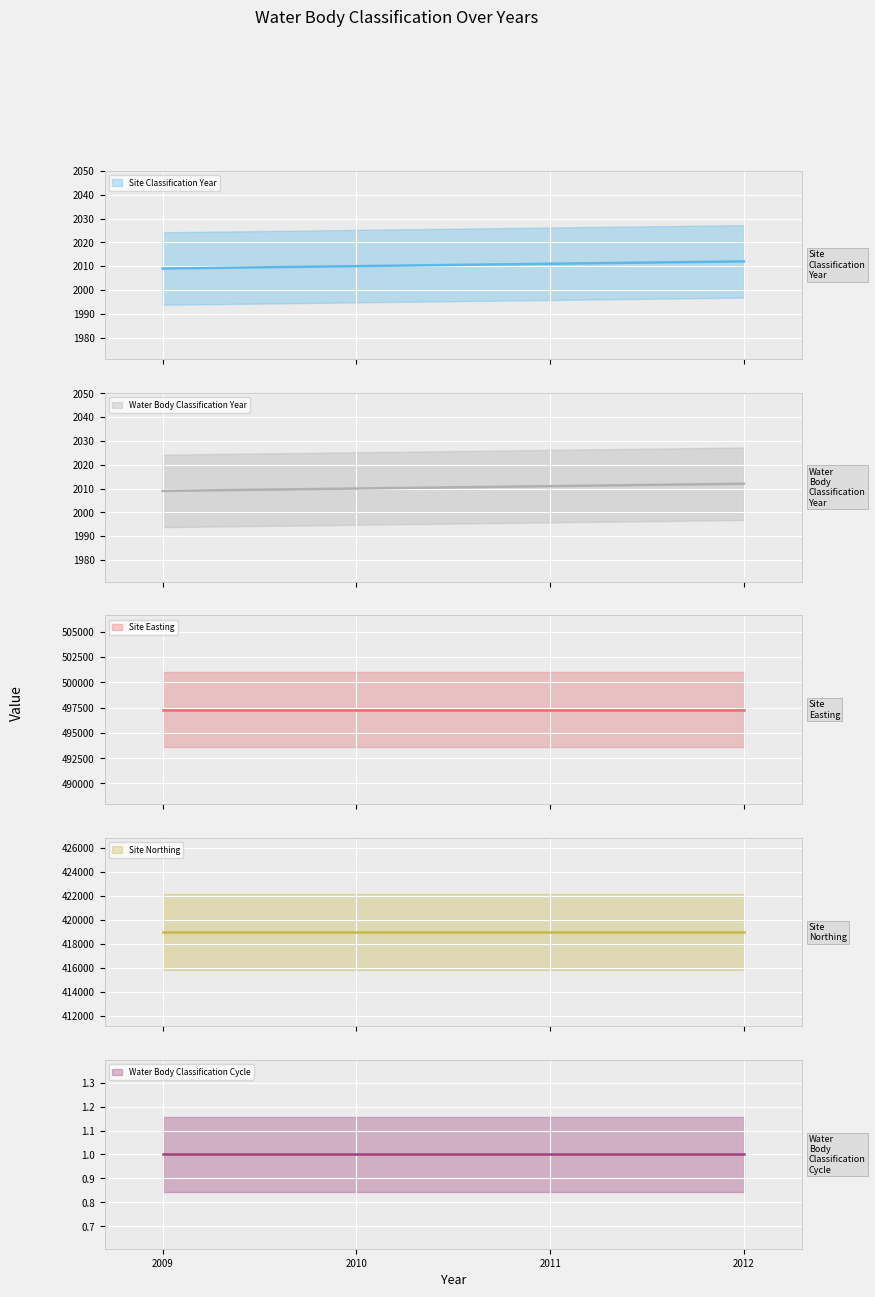

List the series in order of their peak value, lowest first.

Water Body Classification Cycle (mean), Site Classification Year (mean), Water Body Classification Year (mean), Site Northing (mean), Site Easting (mean)